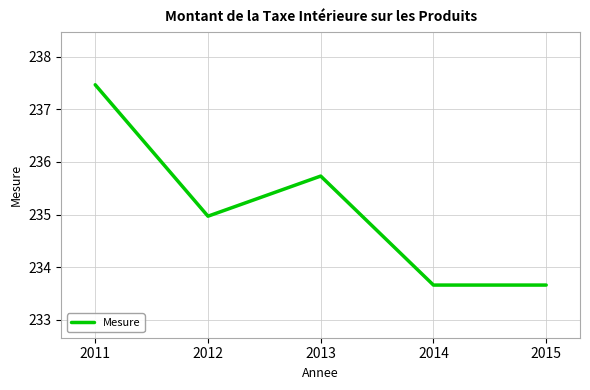

Approximately how many times larger is the value at 2012 compared to 2013?

1.0